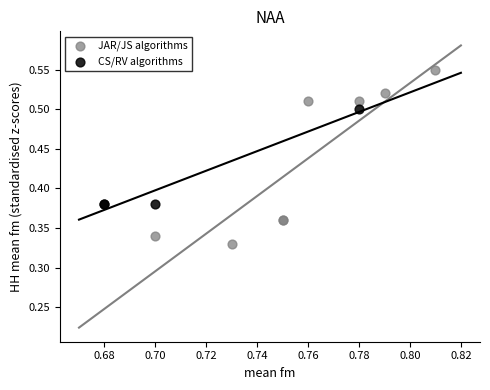

Which series reaches the maximum Y coordinate?

JAR/JS algorithms